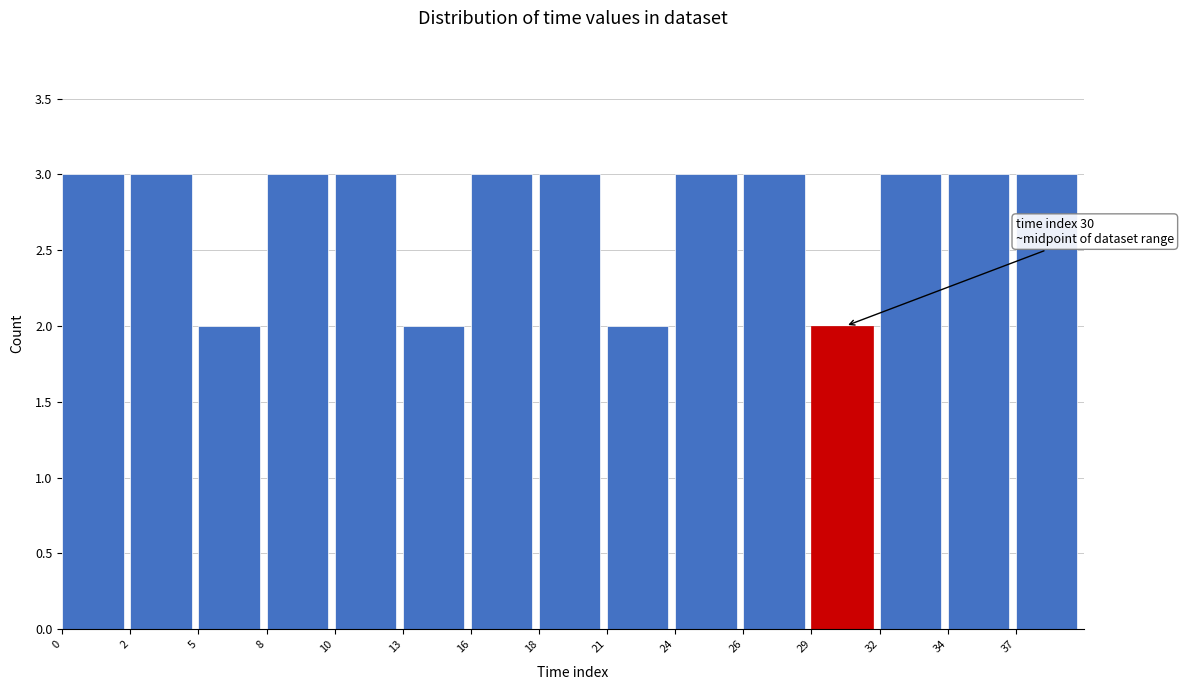

Reading left to right, transcribe all the data shown in this chart.

0=3	2=3	5=2	8=3	10=3	13=2	16=3	18=3	21=2	24=3	26=3	29=2	32=3	34=3	37=3